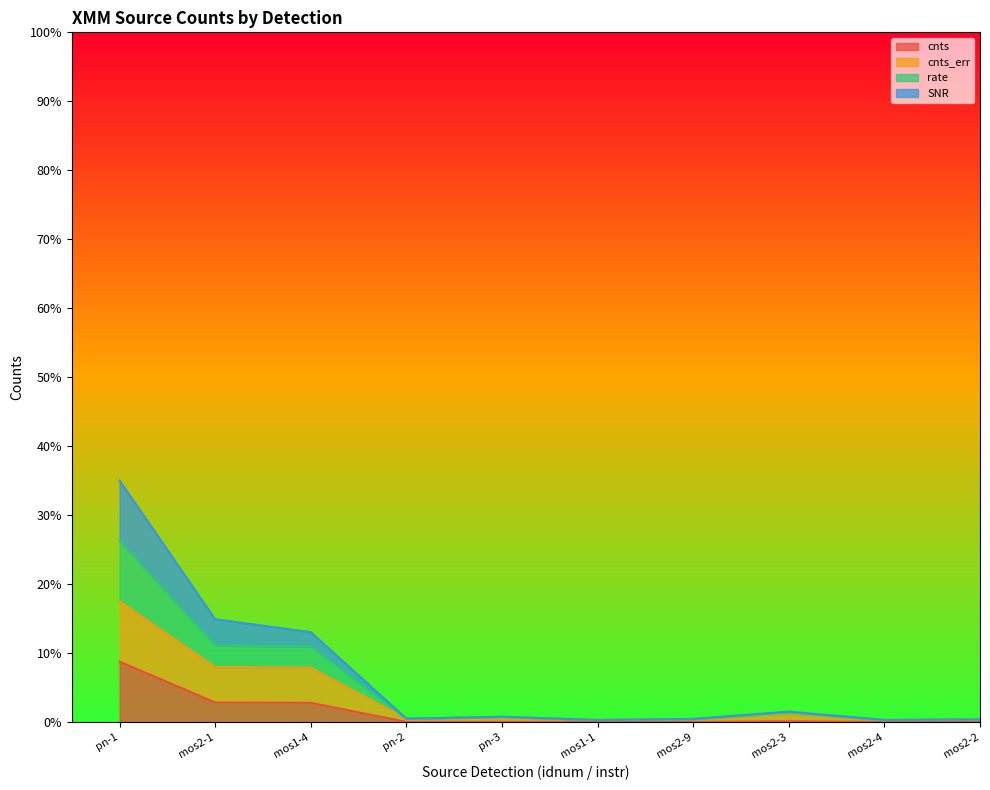

What are all the series names shown in the legend?

cnts, cnts_err, rate, SNR